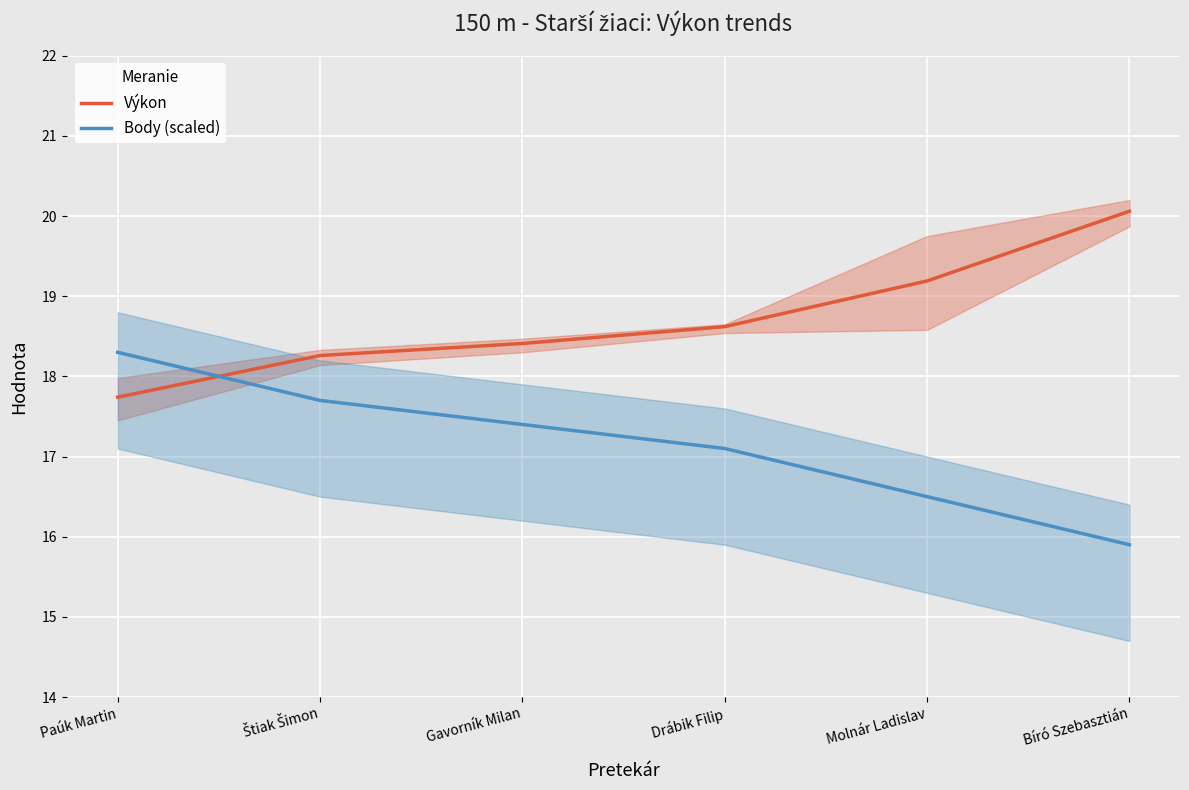

Where do Body (scaled) and Výkon first cross each other?

Paúk Martin and Štiak Šimon